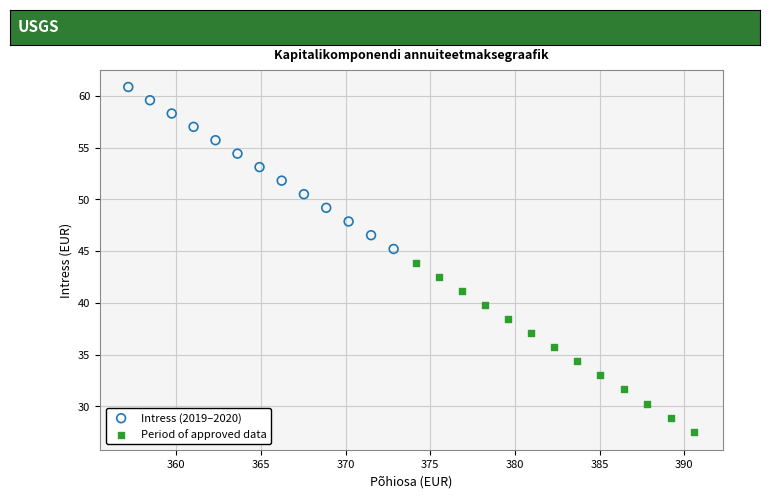

Which series has the widest spread of Y values?

Period of approved data